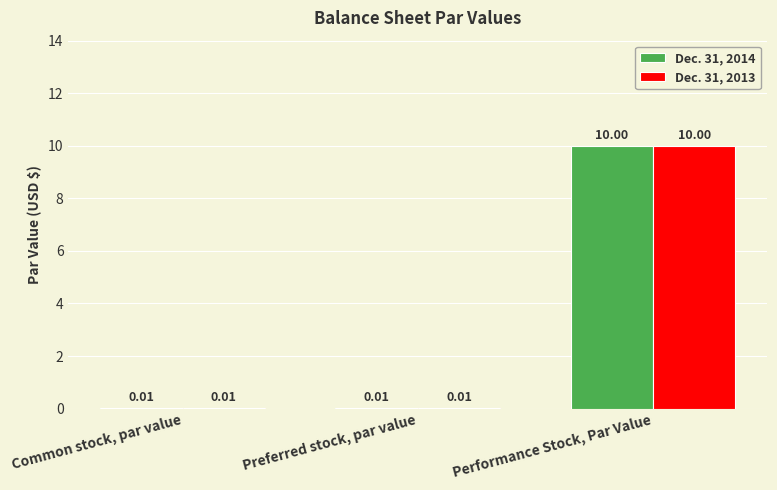

Which category has the highest value in the Dec. 31, 2013 series?

Performance Stock, Par Value